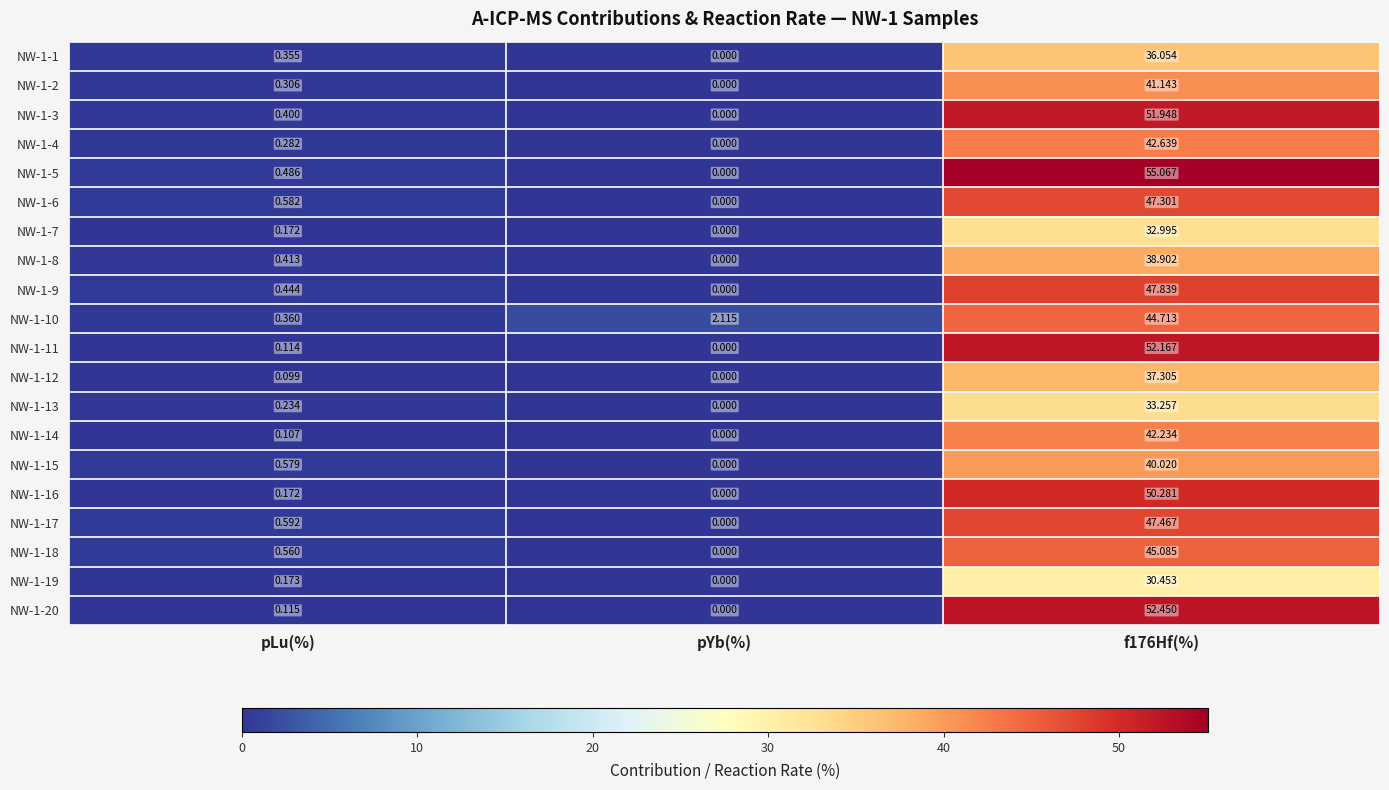

Is the value of NW-1-4 at pLu(%) greater than the value of NW-1-8 at f176Hf(%)?

No